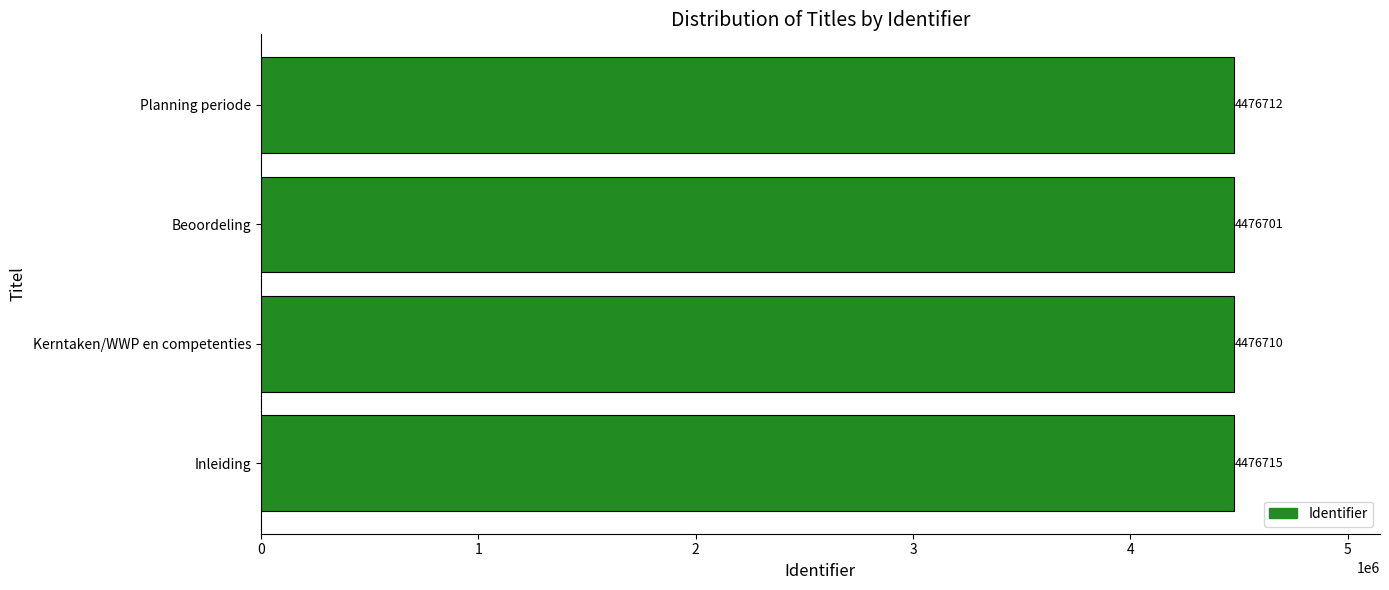

What is the change in value from Inleiding to Planning periode?

-3